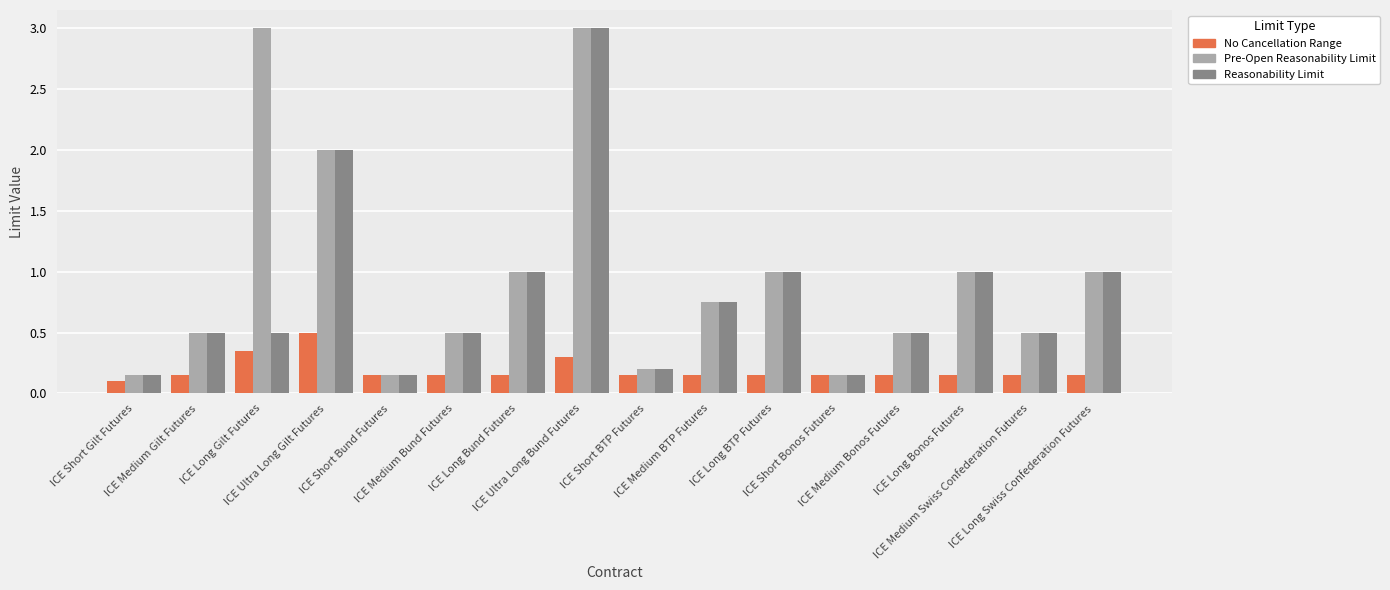

Does the chart contain stacked bars?

No